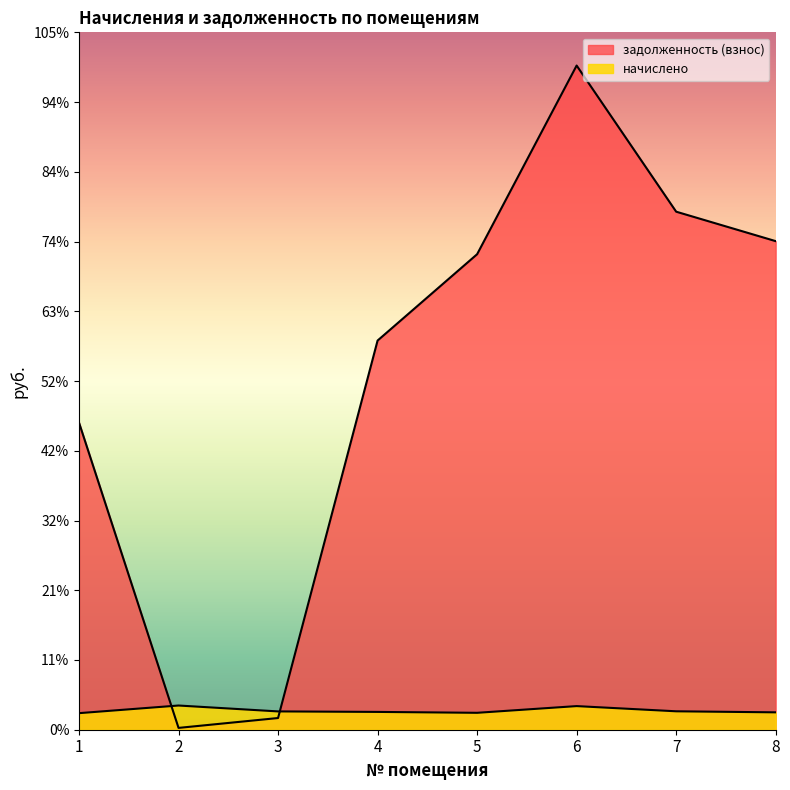

Is the value of задолженность (взнос) at 1 greater than the value of начислено at 4?

Yes